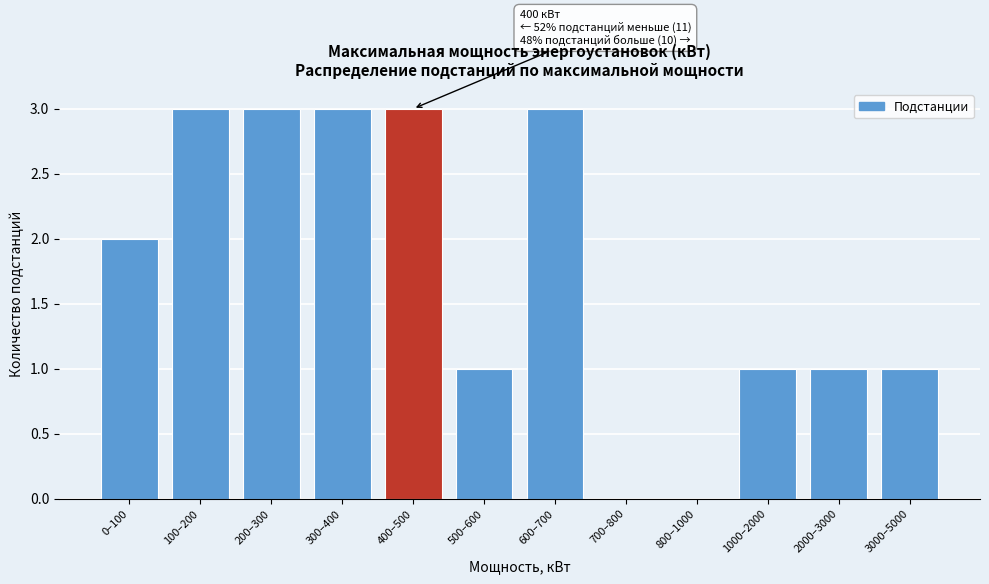

Reading right to left, transcribe all the data shown in this chart.

3000–5000=1	2000–3000=1	1000–2000=1	800–1000=0	700–800=0	600–700=3	500–600=1	400–500=3	300–400=3	200–300=3	100–200=3	0–100=2